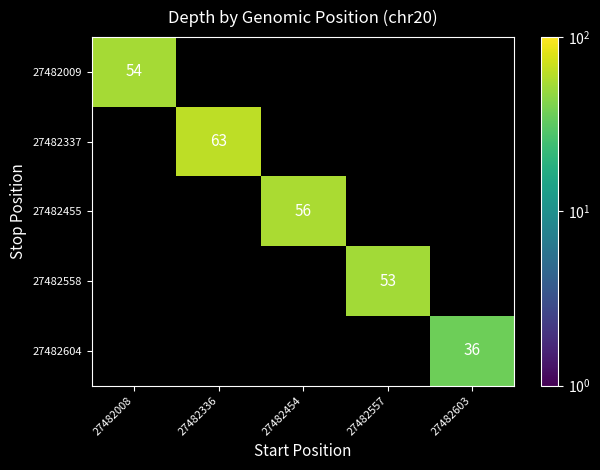

Count the number of categories in the chart.

5